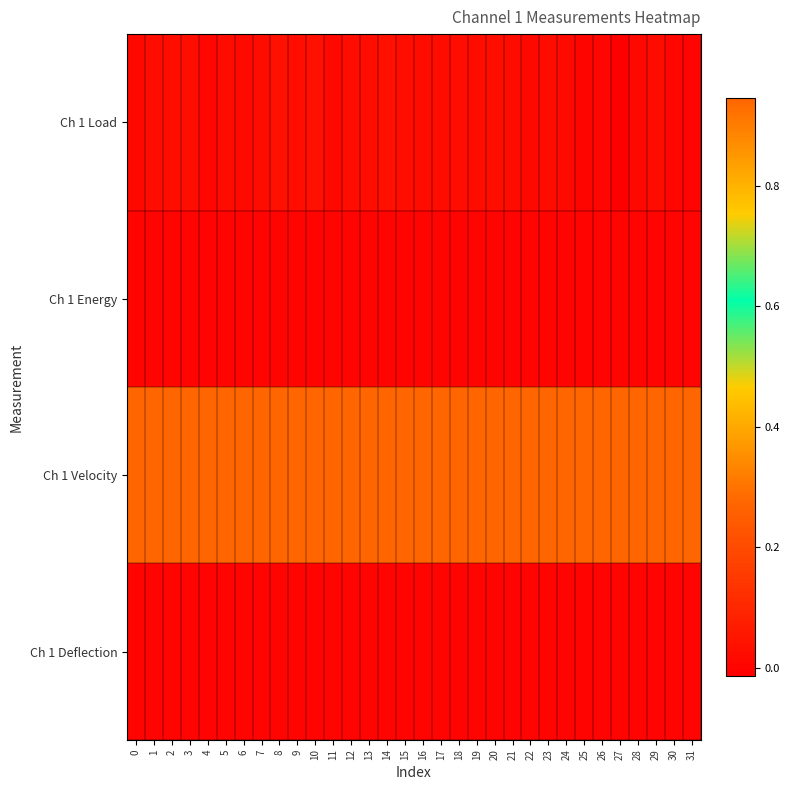

Which series has the widest spread of values?

Ch 1 Load